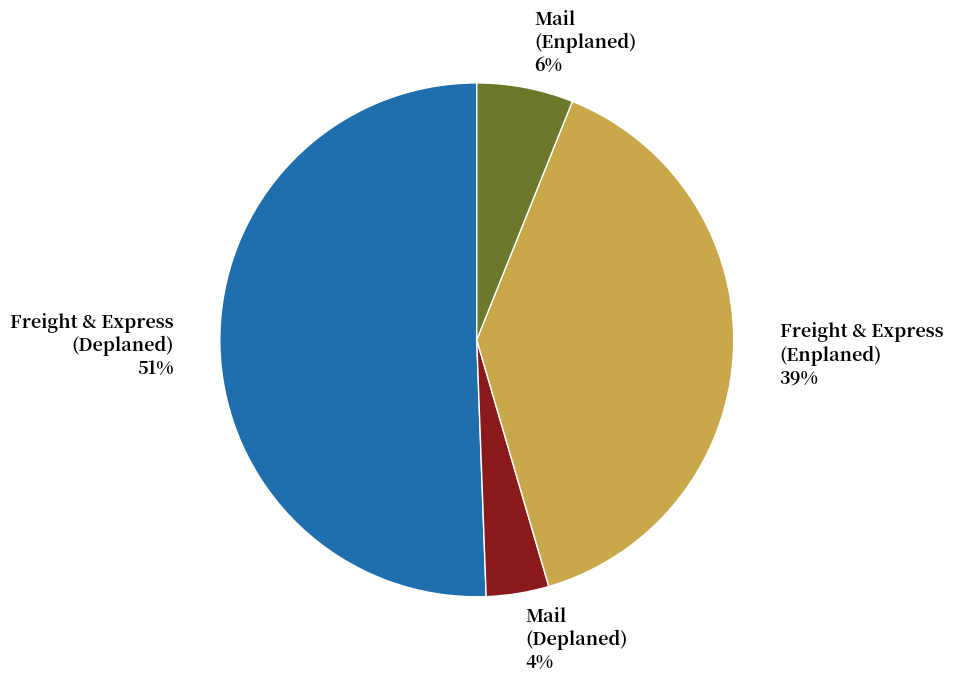

To the nearest percent, what is the difference between the Mail (Deplaned) and Mail (Enplaned) slice percentages?

2%